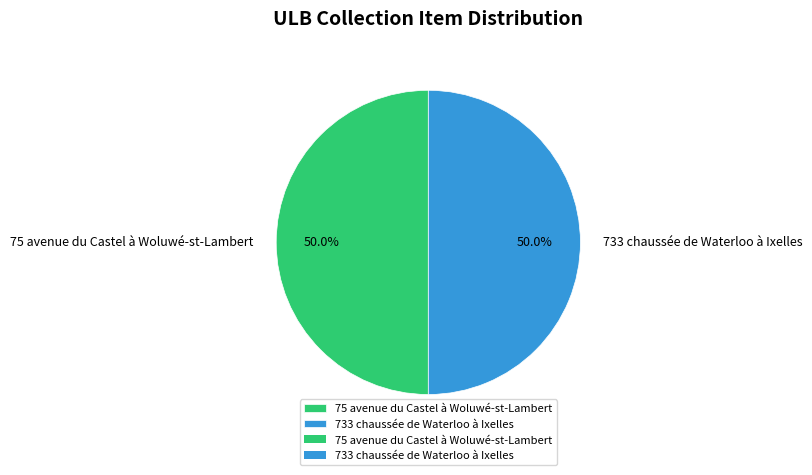

Combined, what portion of the pie is 733 chaussée de Waterloo à Ixelles and 75 avenue du Castel à Woluwé-st-Lambert?

100.0%